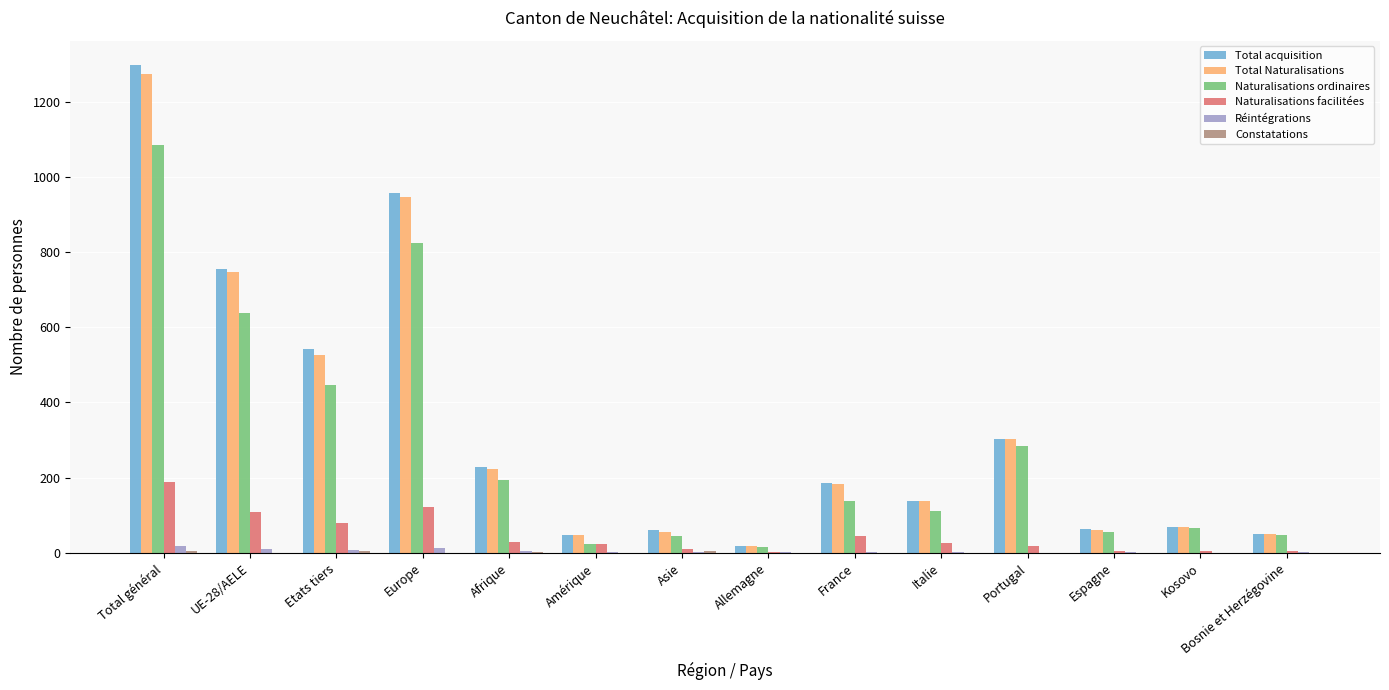

Which series has the widest spread of values?

Total acquisition